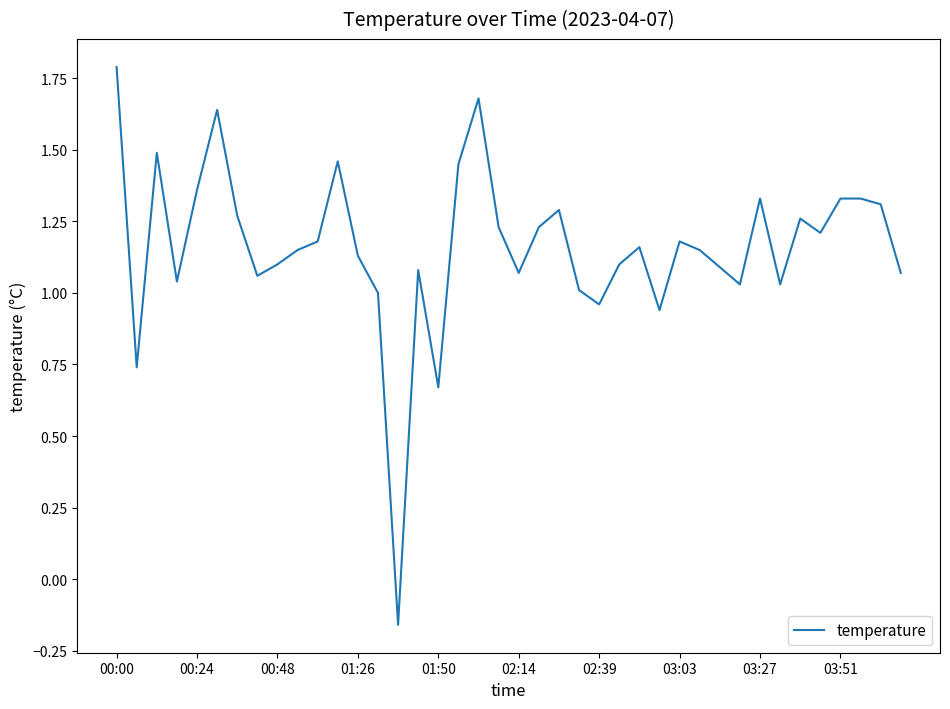

Does the chart display data point markers on the line(s)?

No